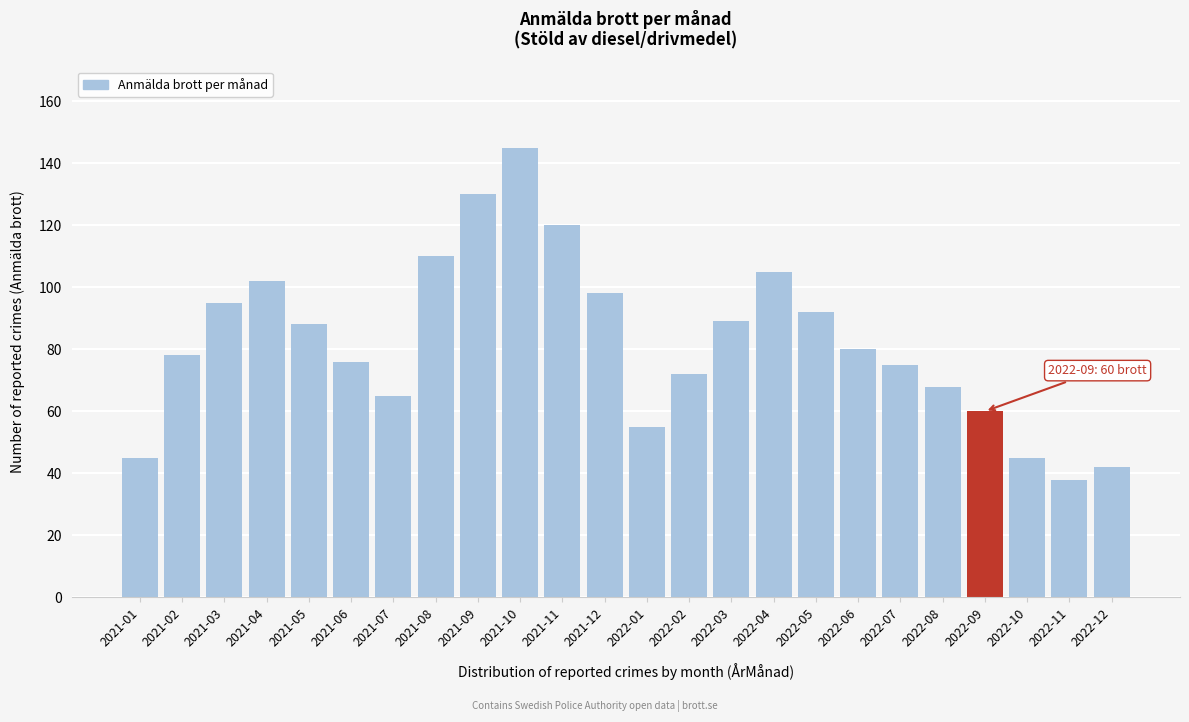

Reading right to left, what are all the values shown in this chart?

42	38	45	60	68	75	80	92	105	89	72	55	98	120	145	130	110	65	76	88	102	95	78	45